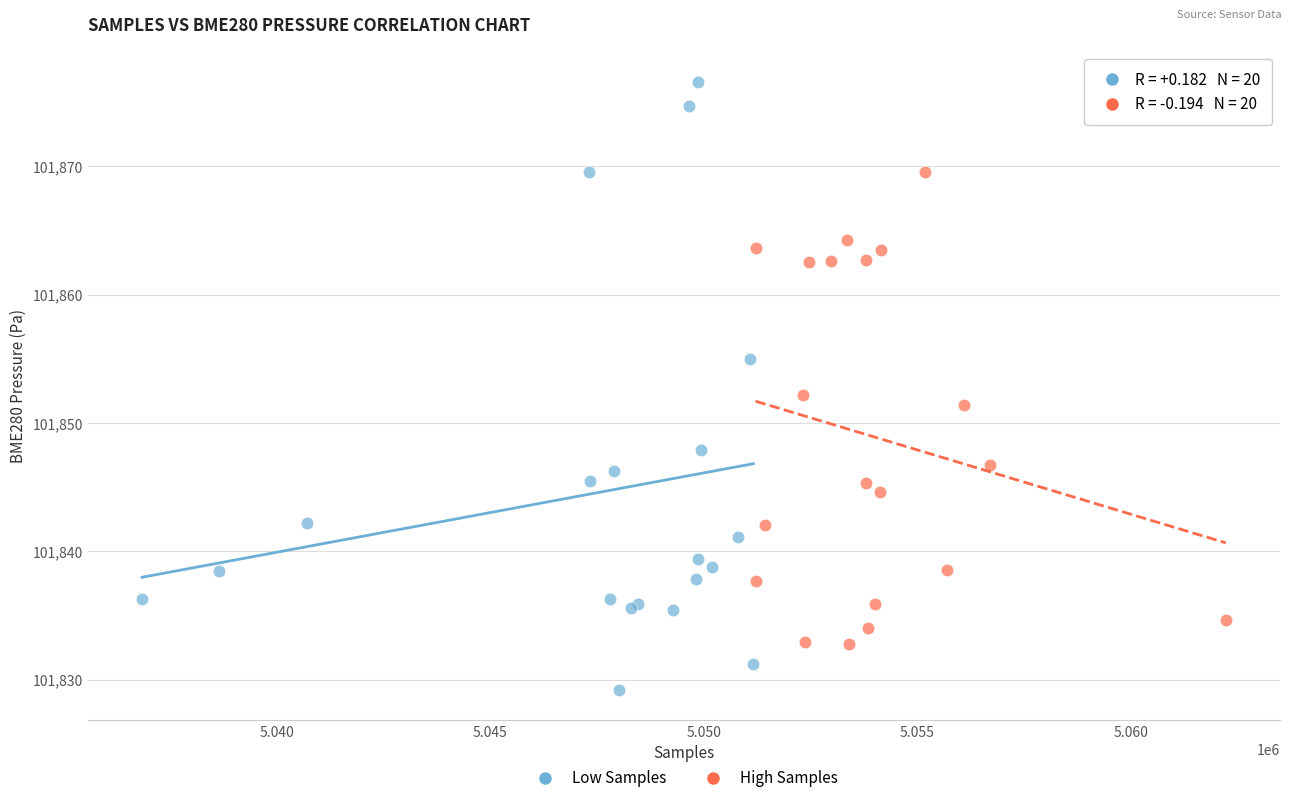

Which series contains the highest Y value?

Low Samples